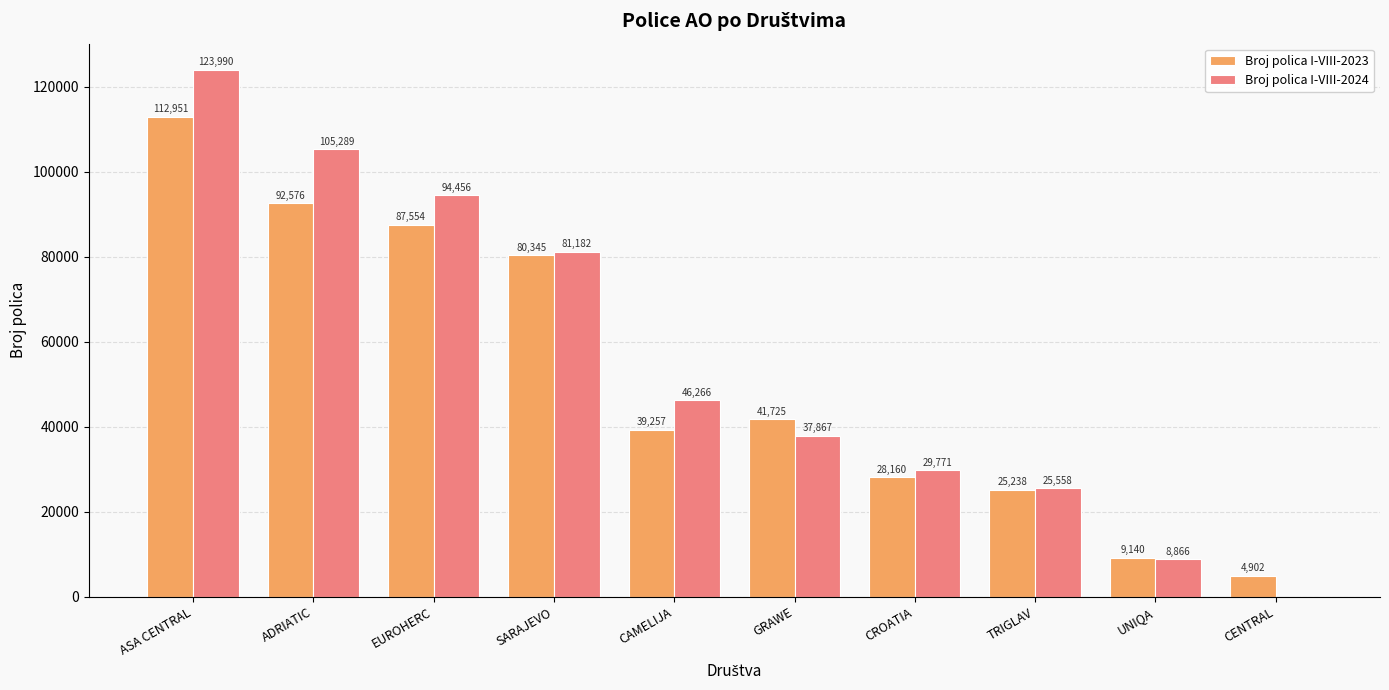

Reading right to left, transcribe all the data shown in this chart.

Broj polica I-VIII-2023: CENTRAL=4902	UNIQA=9140	TRIGLAV=25238	CROATIA=28160	GRAWE=41725	CAMELIJA=39257	SARAJEVO=80345	EUROHERC=87554	ADRIATIC=92576	ASA CENTRAL=112951
Broj polica I-VIII-2024: CENTRAL=0	UNIQA=8866	TRIGLAV=25558	CROATIA=29771	GRAWE=37867	CAMELIJA=46266	SARAJEVO=81182	EUROHERC=94456	ADRIATIC=105289	ASA CENTRAL=123990